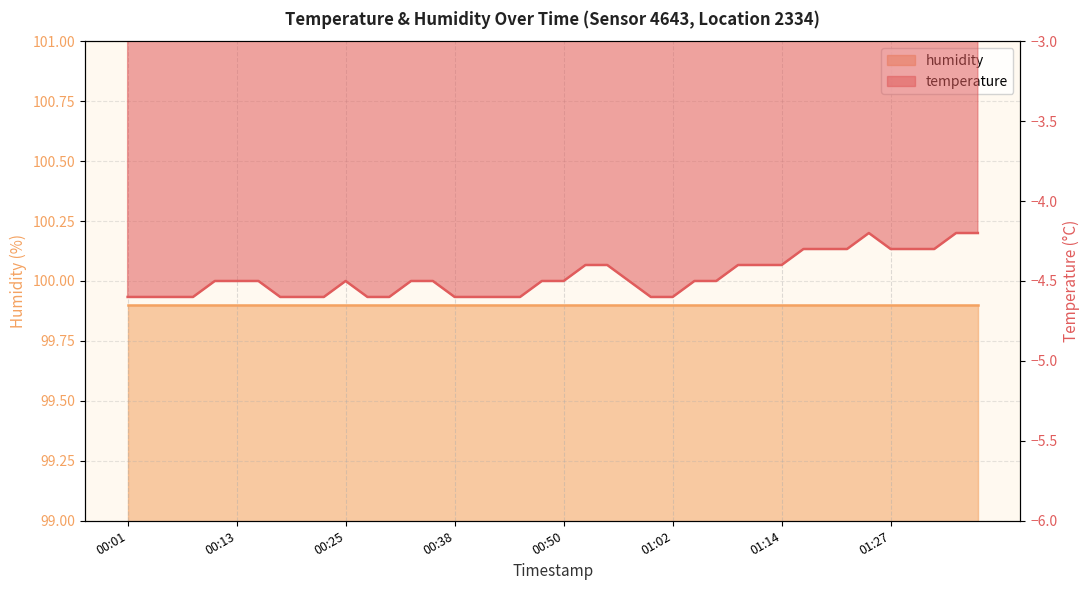

What is the change in value from 00:57 to 01:02?

-0.1